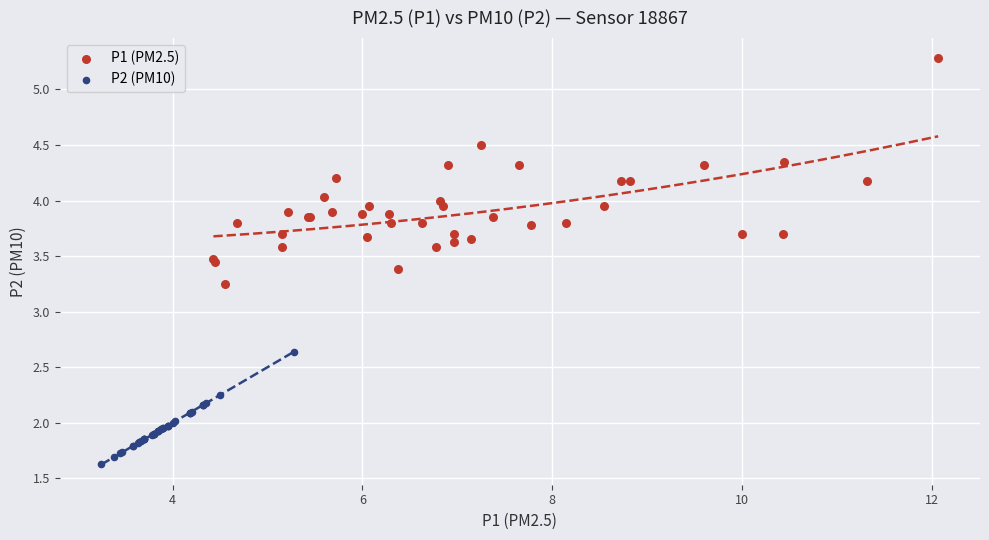

Which series reaches the minimum Y coordinate?

P2 (PM10)